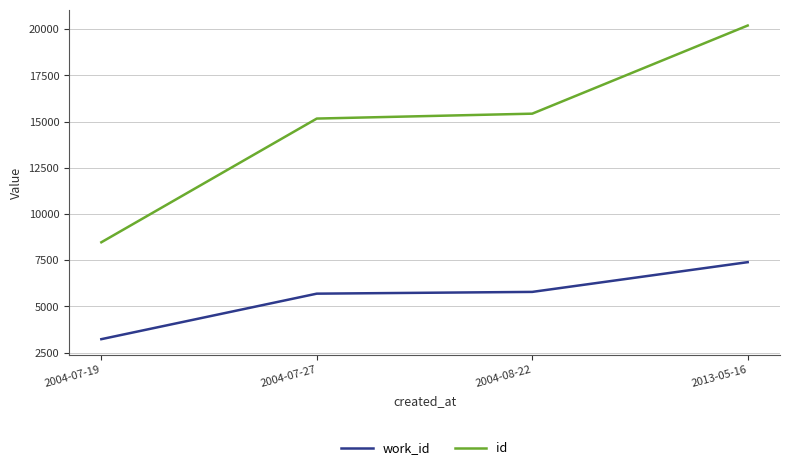

How many categories are shown in the chart?

4